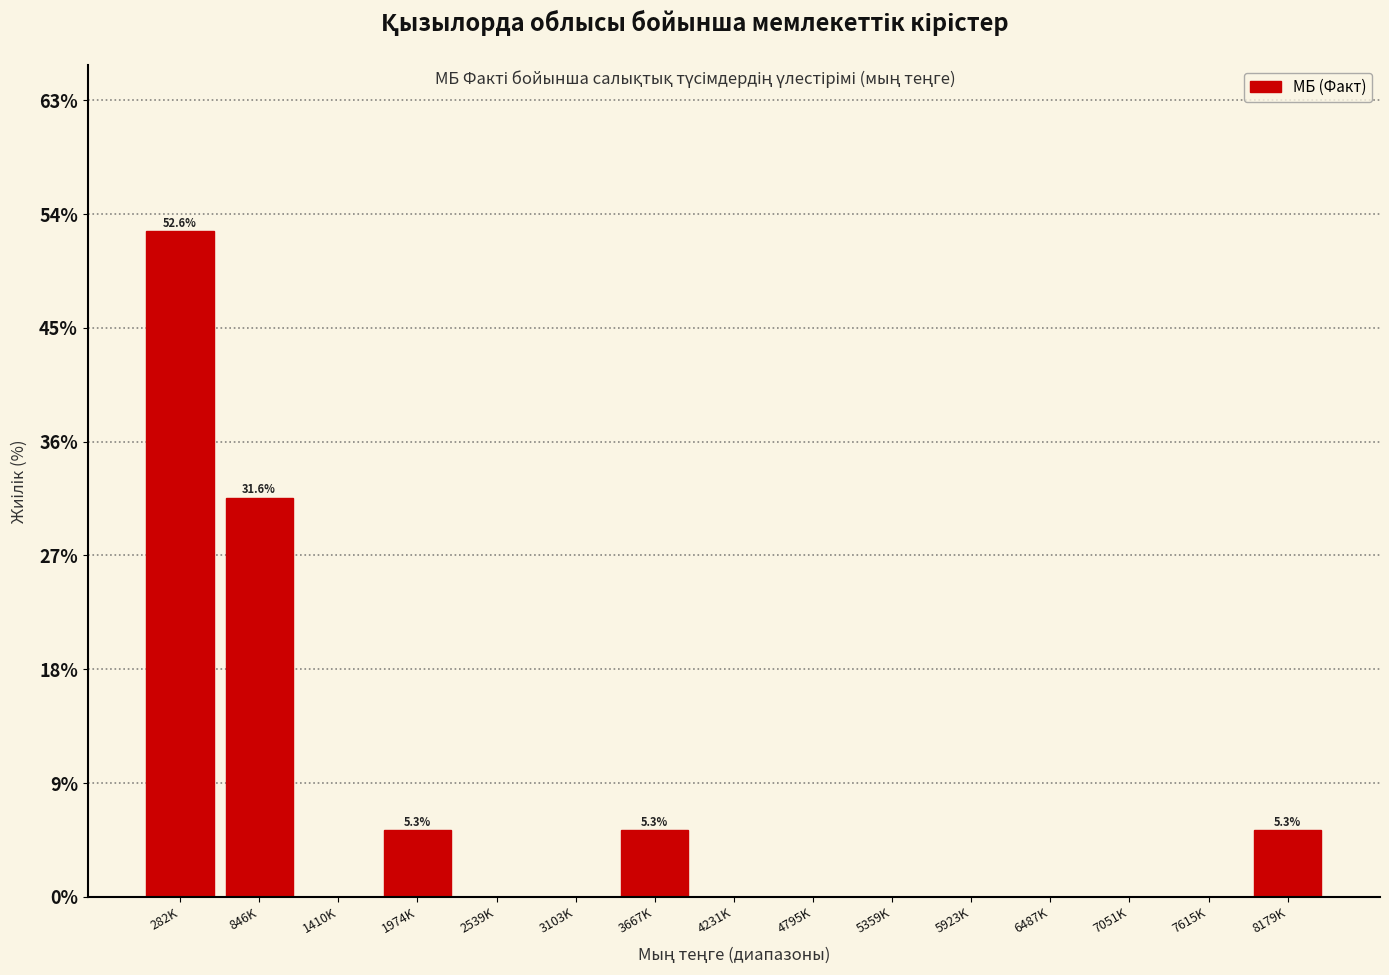

Reading right to left, extract all data points from this chart.

8179K=5.3	7615K=0.0	7051K=0.0	6487K=0.0	5923K=0.0	5359K=0.0	4795K=0.0	4231K=0.0	3667K=5.3	3103K=0.0	2539K=0.0	1974K=5.3	1410K=0.0	846K=31.6	282K=52.6